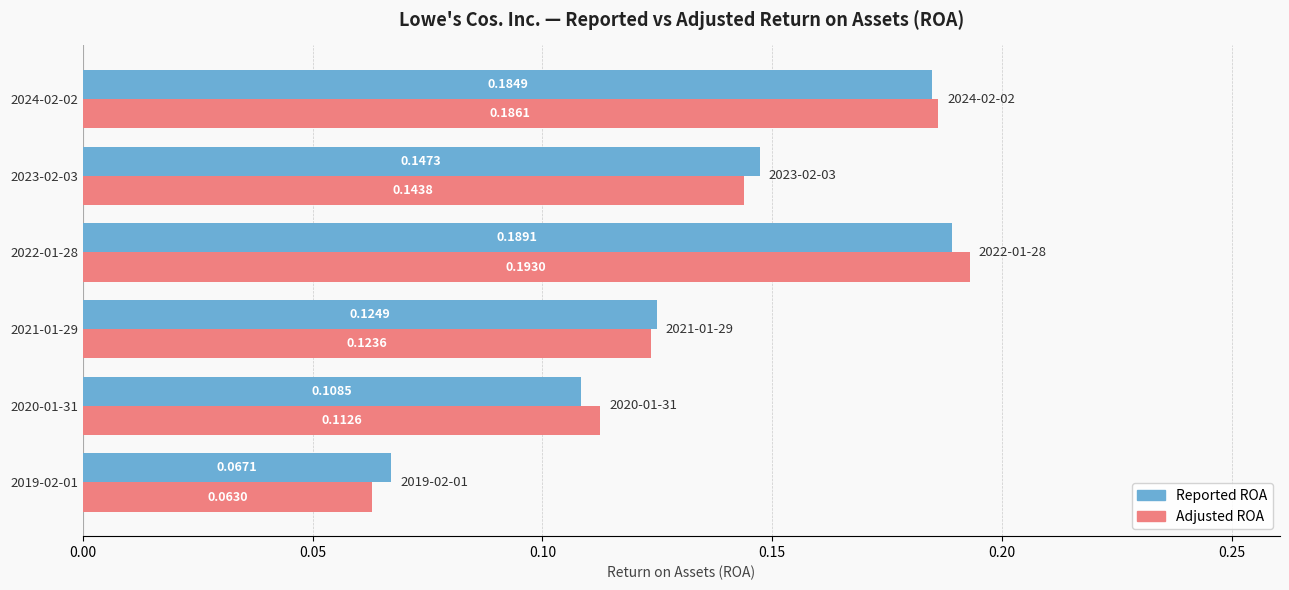

Which series has the largest total across all categories?

Adjusted ROA